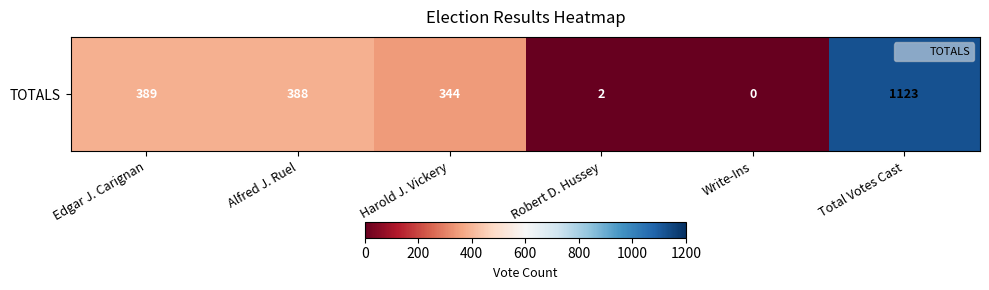

The chart shows a value of 636 at Alfred J. Ruel. True or false?

False